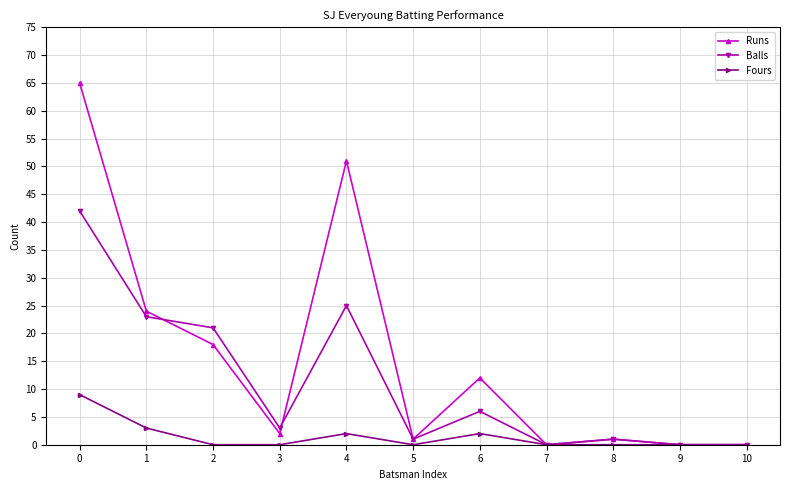

The Fours series shows 4 at 2. True or false?

False